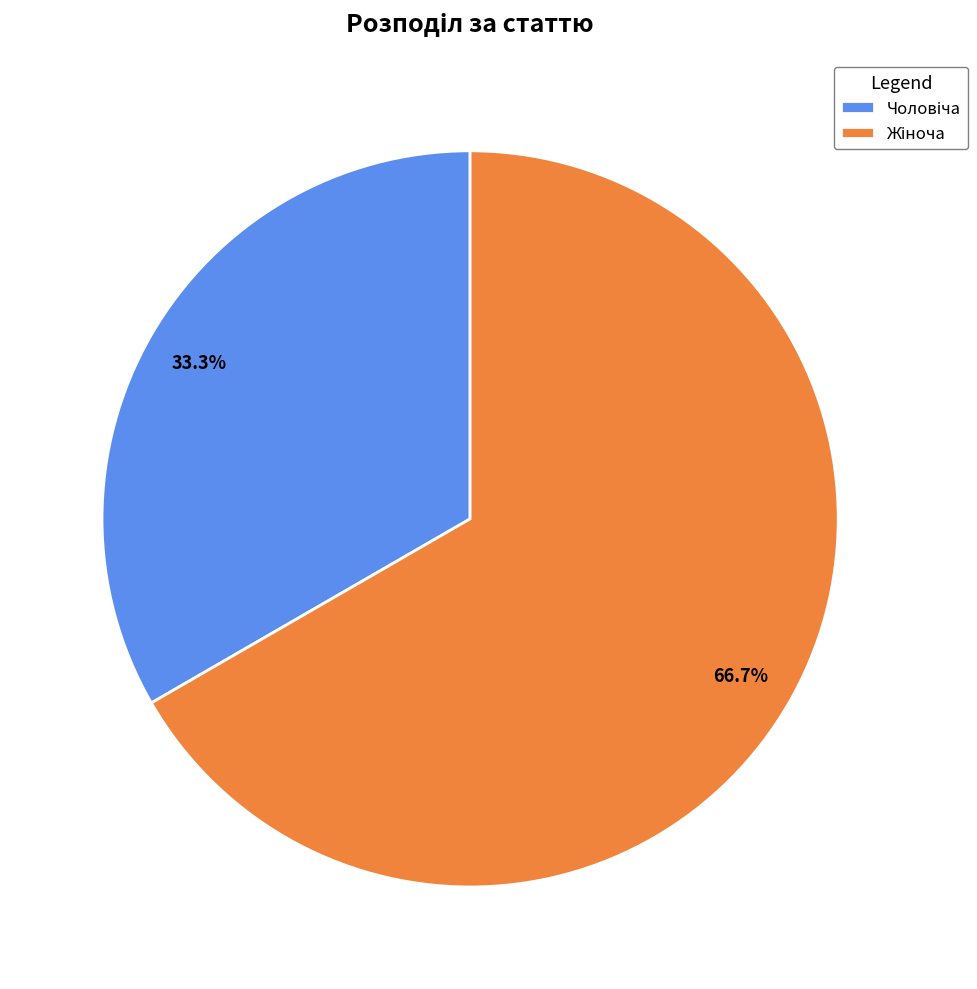

How many segments does this pie chart have?

2